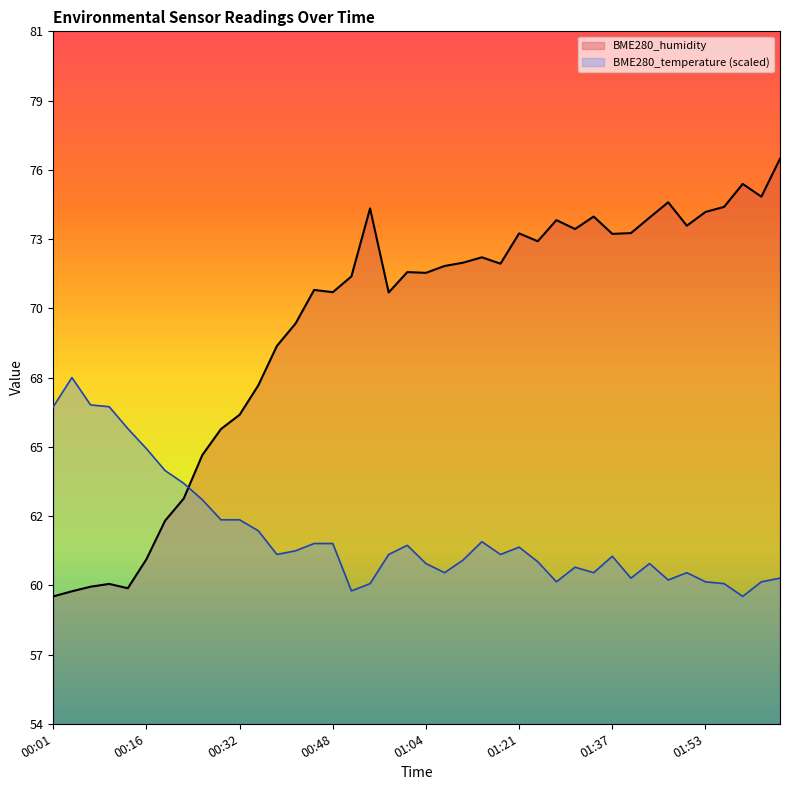

At which label does BME280_humidity reach its peak?

02:06